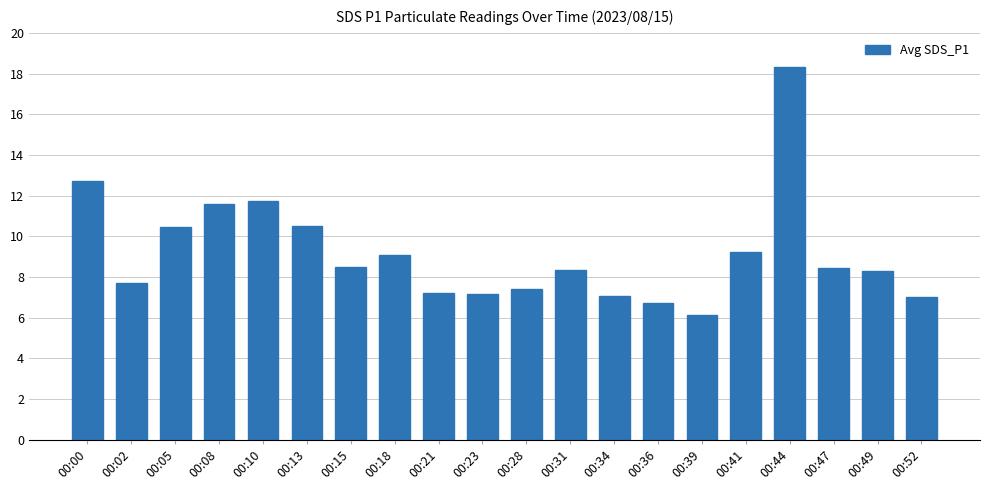

What is the difference between the values at 00:02 and 00:47?

0.8